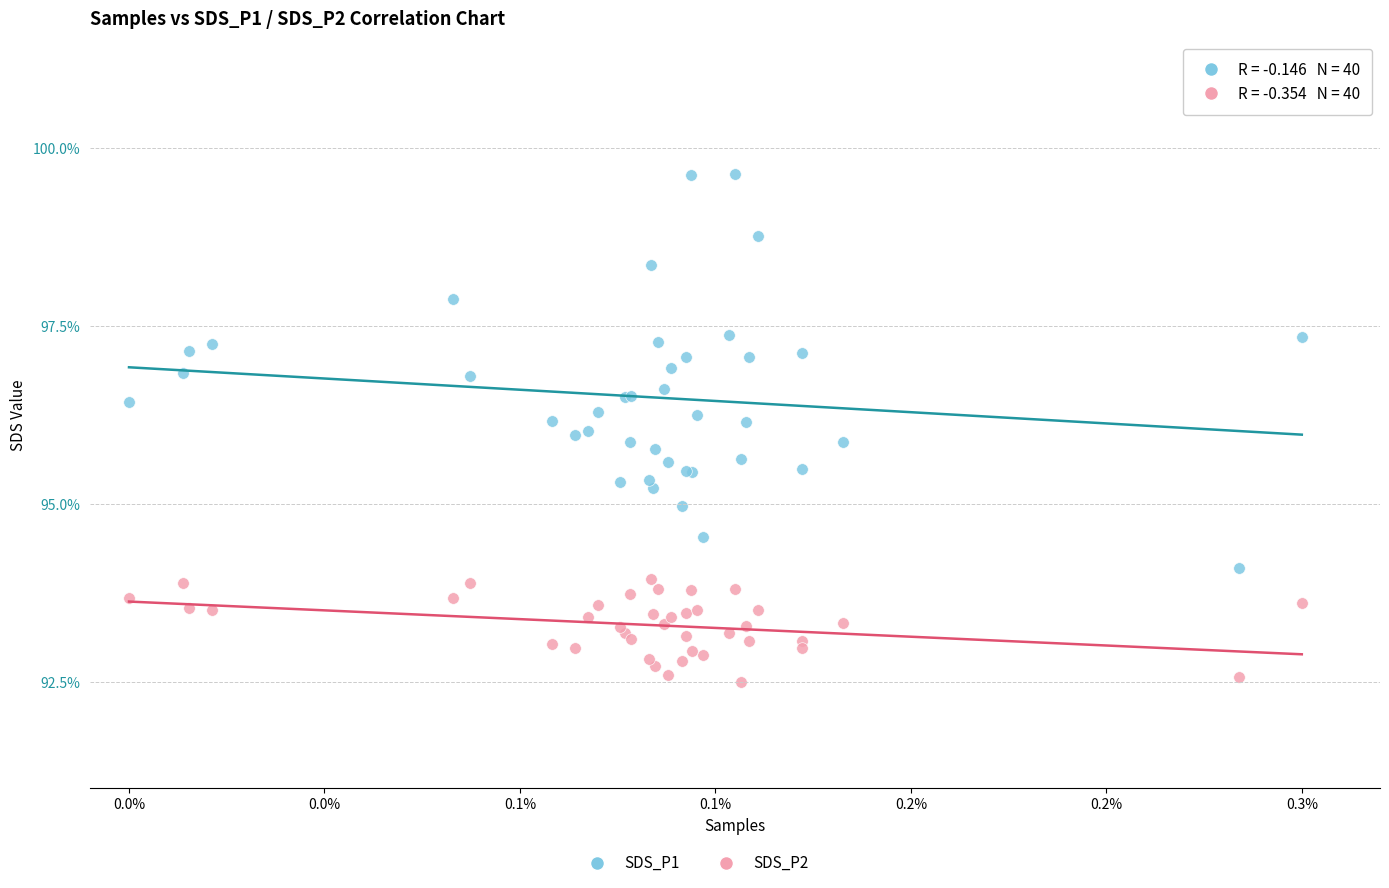

Which series has the widest spread of Y values?

SDS_P1